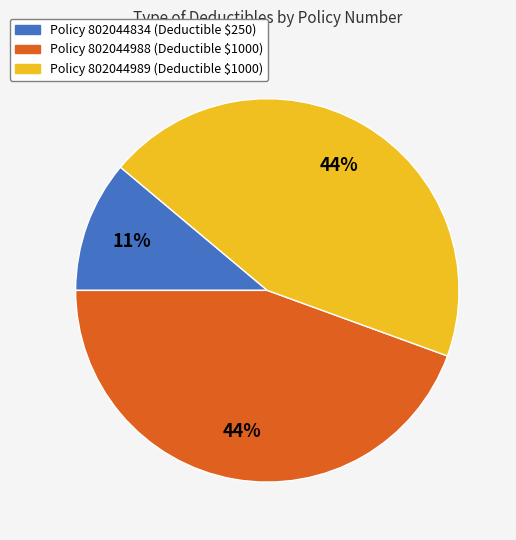

How many segments does this pie chart have?

3